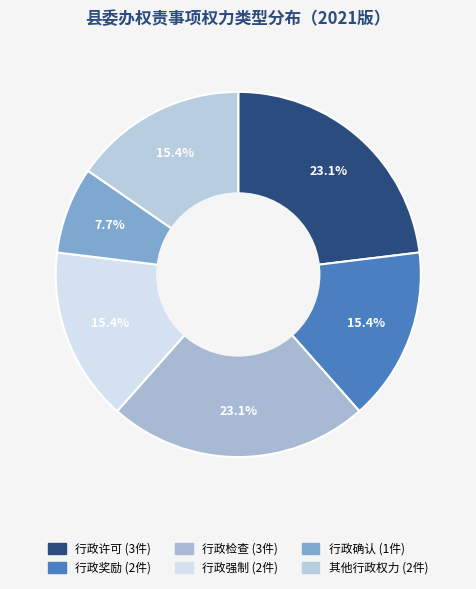

How many slices are in this pie chart?

6